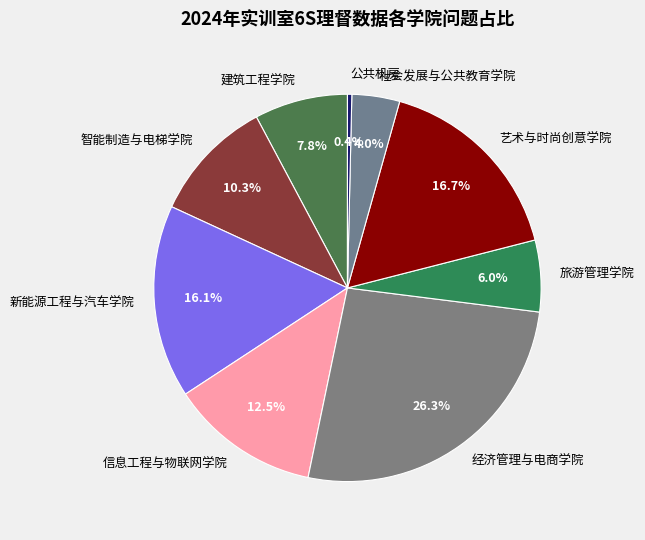

Count the number of slices in the pie.

9